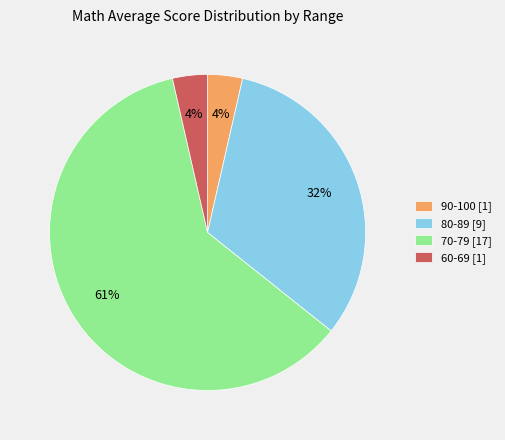

Do 70-79 [17] and 60-69 [1] together represent more than half of the pie?

Yes